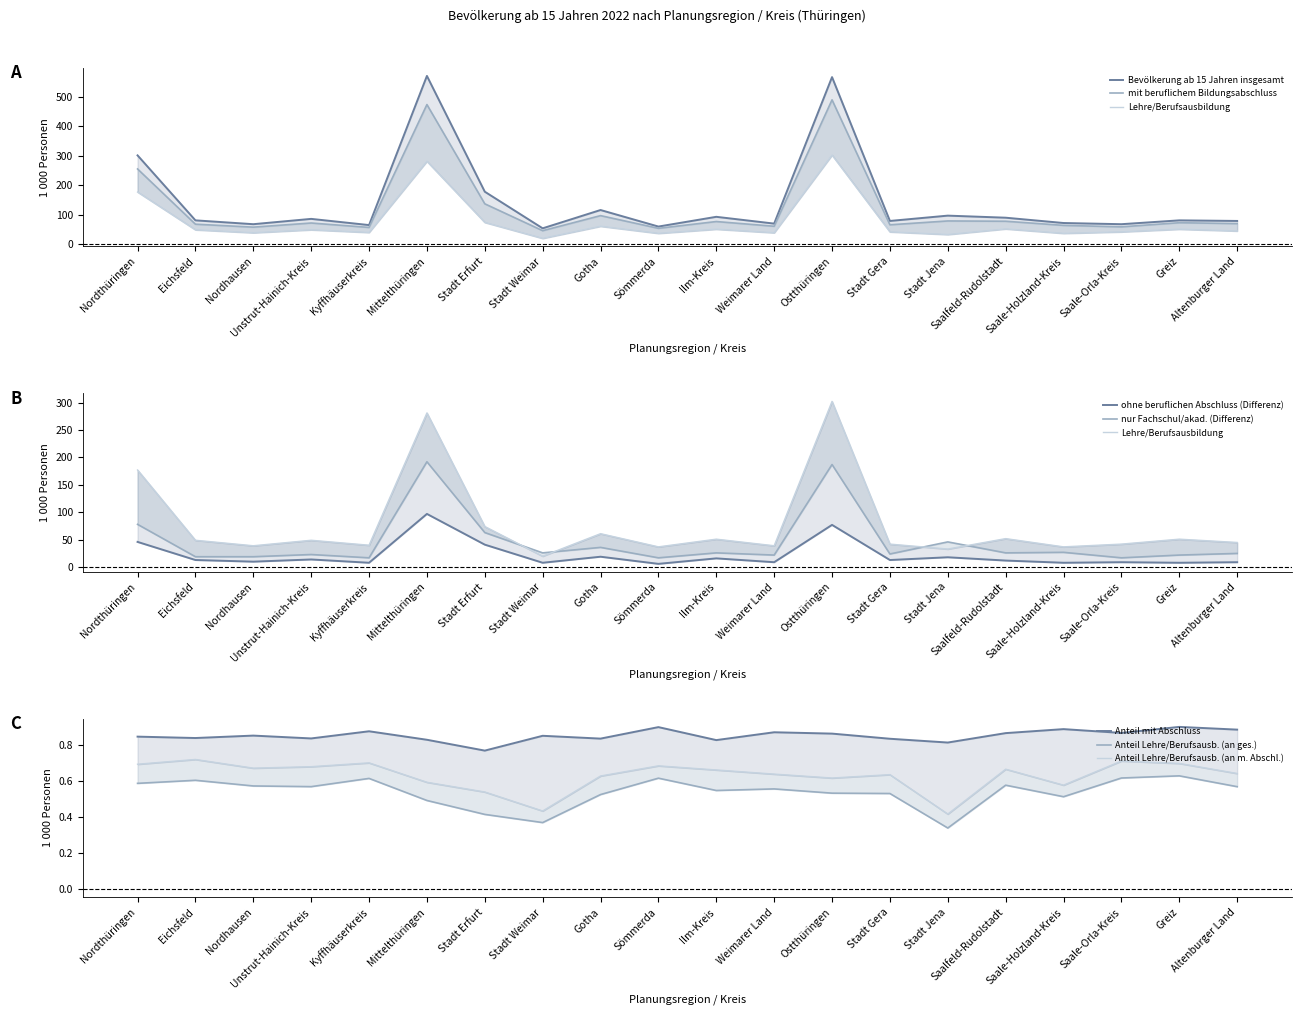

Reading left to right, what are all the values shown in this chart?

Bevölkerung ab 15 Jahren insgesamt: 301	81	68	86	65	570	178	54	116	60	93	70	566	79	97	90	72	68	81	79
mit beruflichem Bildungsabschluss: 255	68	58	72	57	473	137	46	97	54	77	61	489	66	79	78	64	59	73	70
Lehre/Berufsausbildung: 177	49	39	49	40	281	74	20	61	37	51	39	302	42	33	52	37	42	51	45